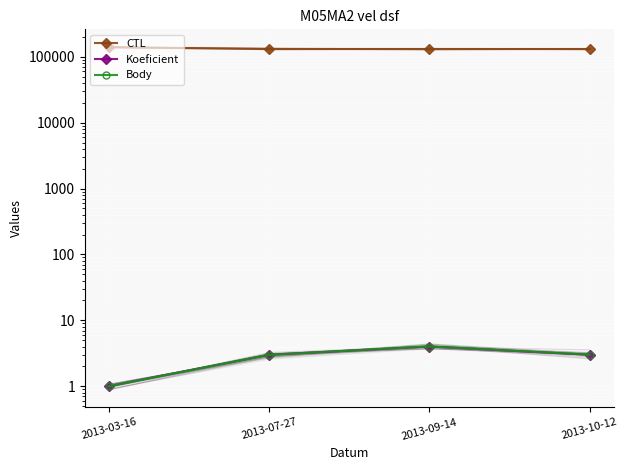

What is the difference between the Body values at 2013-09-14 and 2013-10-12?

1